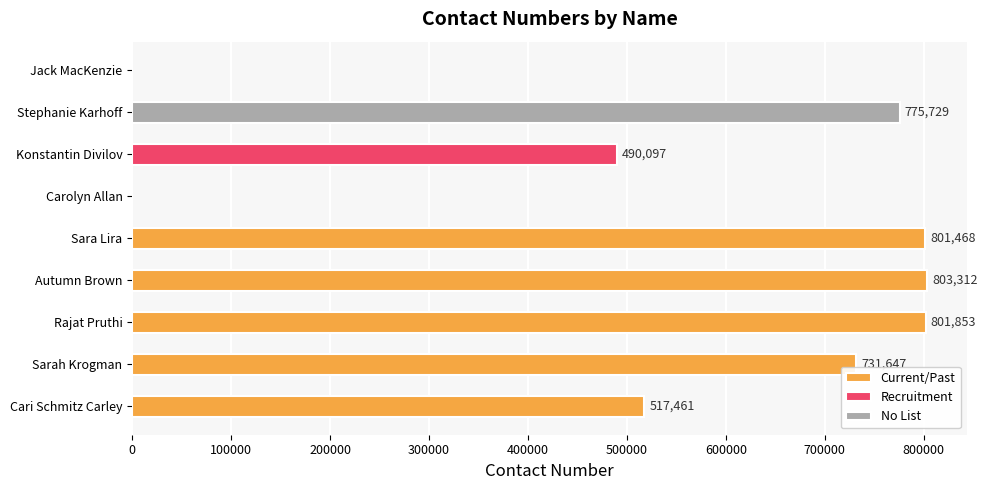

What is the difference between the Current/Past values at Sara Lira and Autumn Brown?

1844